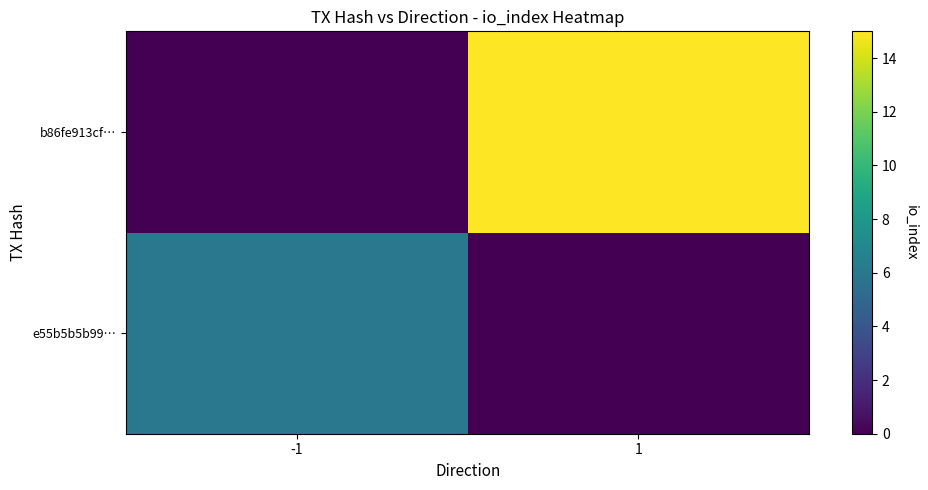

Reading left to right, extract all data points from this chart.

e55b5b5b99…: -1=6	1=0
b86fe913cf…: -1=0	1=15